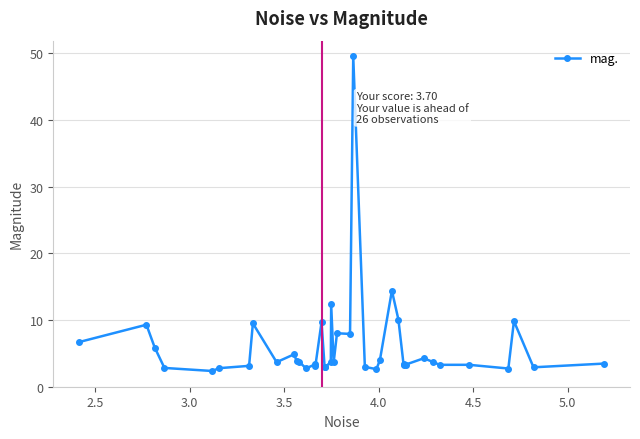

What is the difference between the second highest and minimum values?

12.0